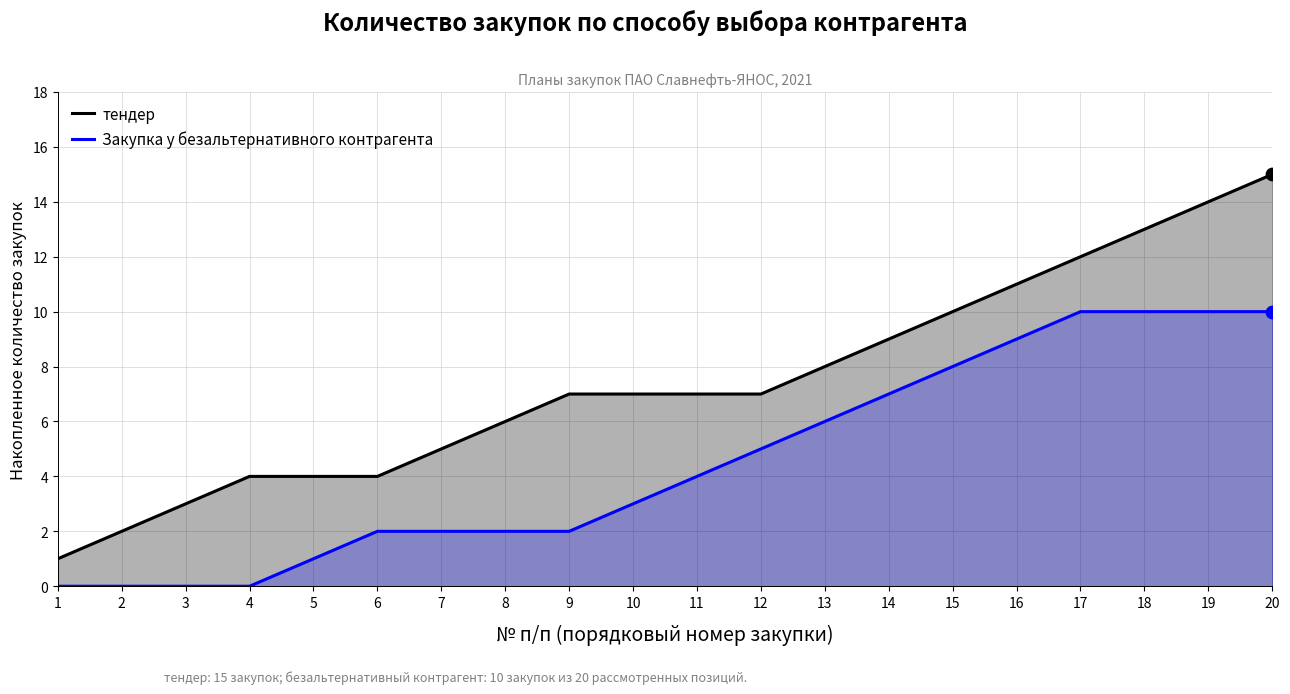

What are all the series names shown in the legend?

тендер, Закупка у безальтернативного контрагента